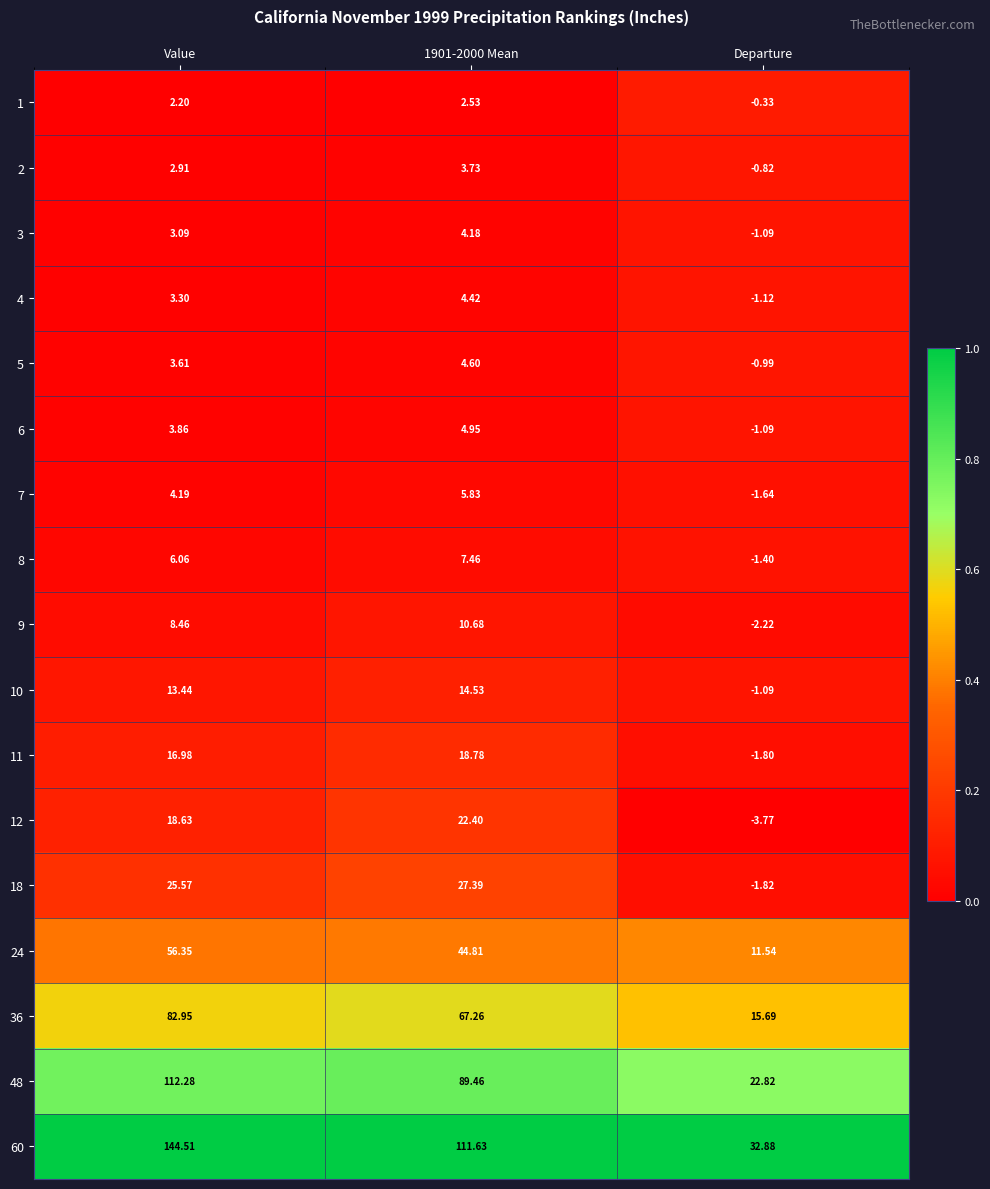

At which label does 12 first exceed 18?

Value